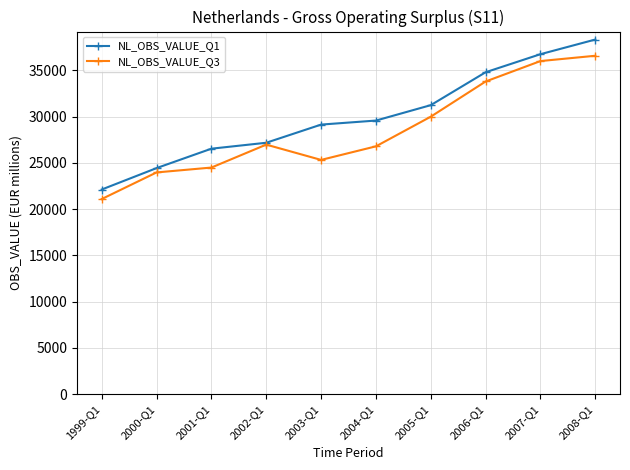

What is the label of the 4th point from the left?

2002-Q1